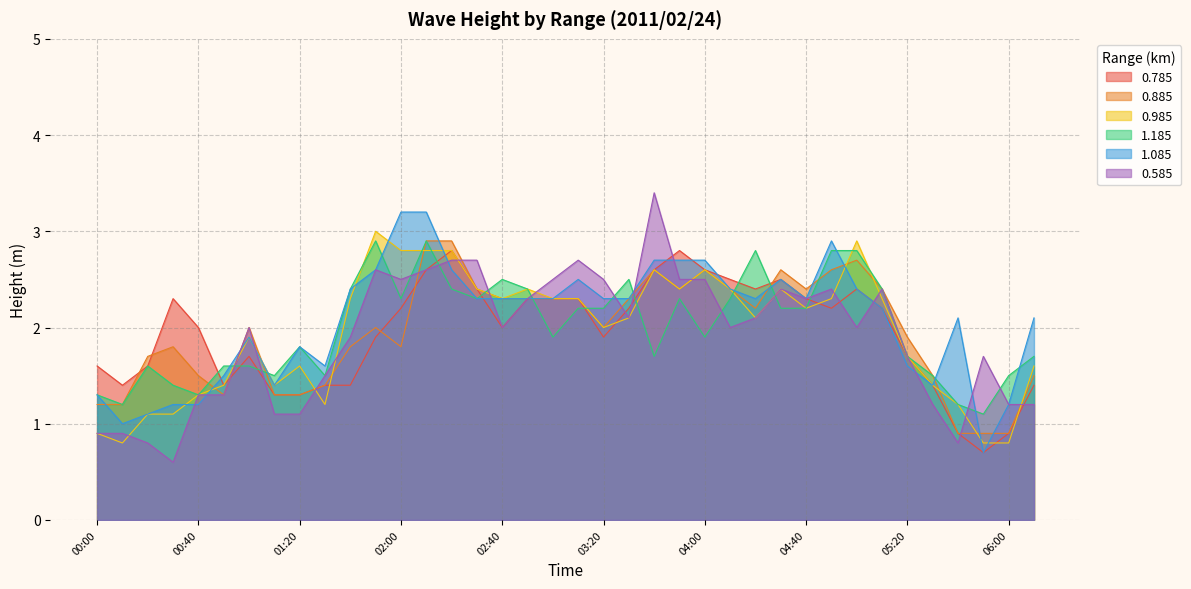

Between 00:00 and 05:50, which is larger?

00:00